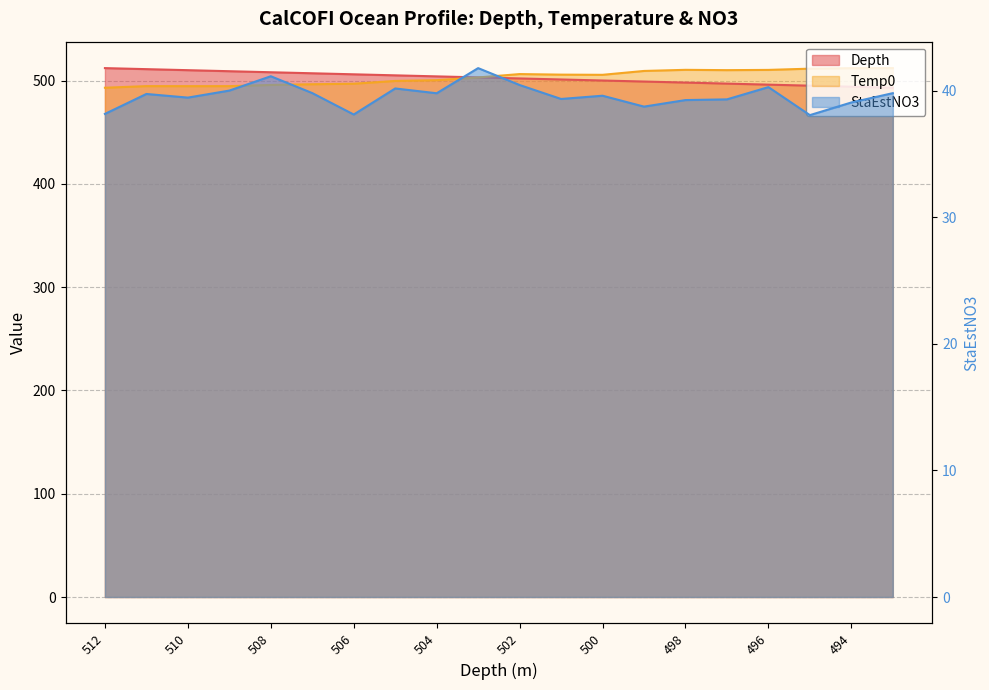

At which label does Depth first exceed 503?

512